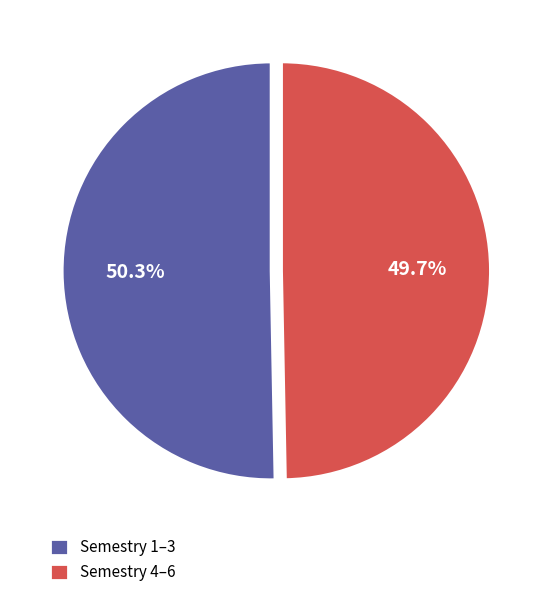

Is there any slice that represents more than half of the pie?

Yes